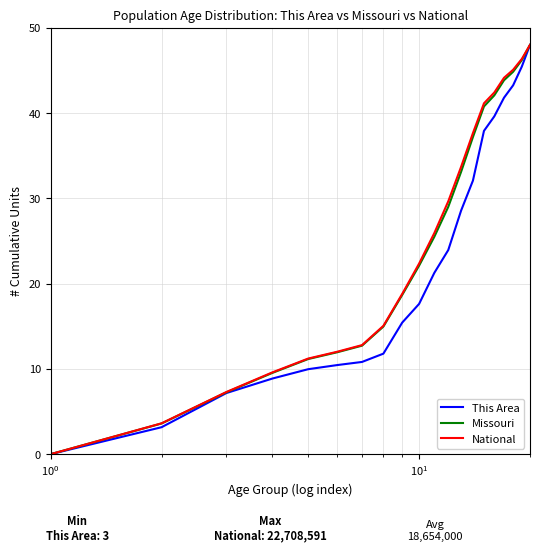

What is the difference between the maximum and minimum values in the National series?

48.0